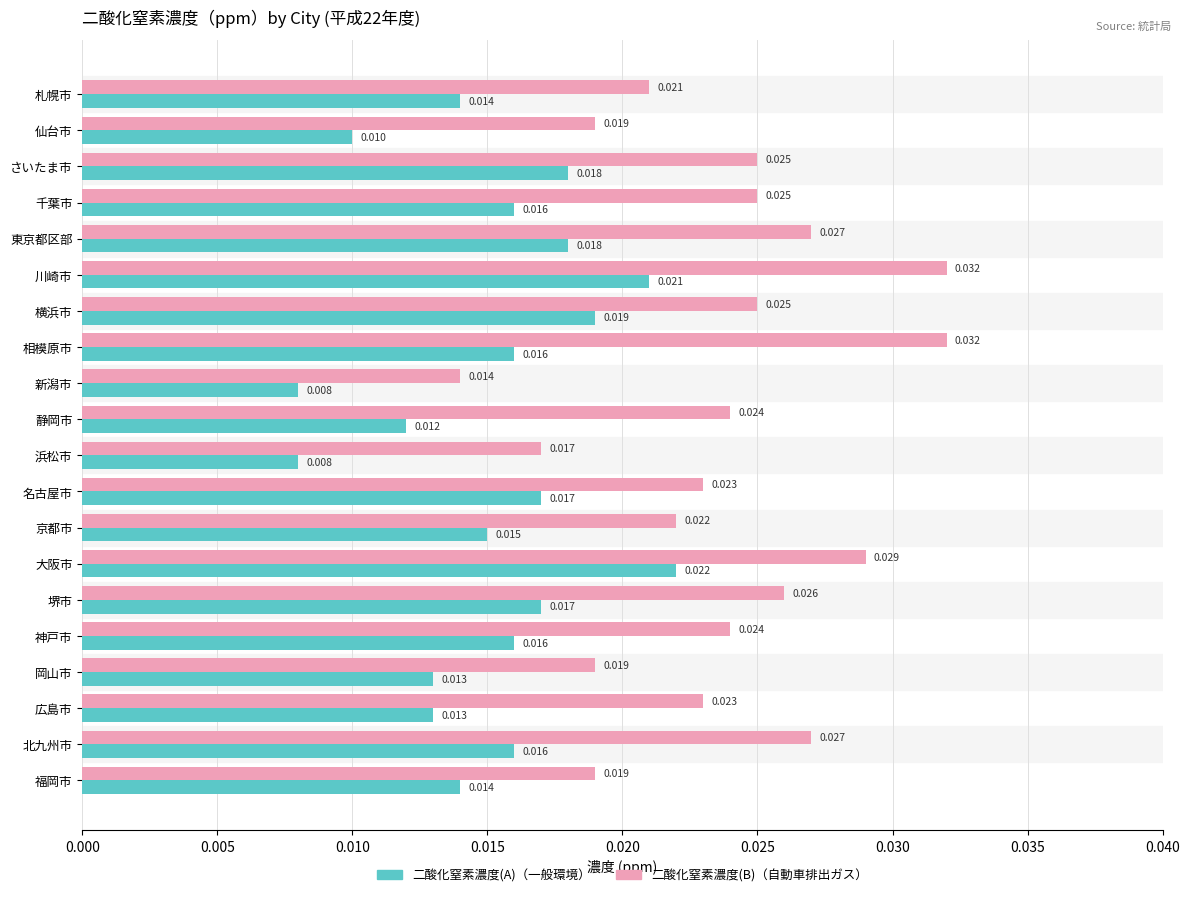

At which category is the sum across all series the highest?

川崎市